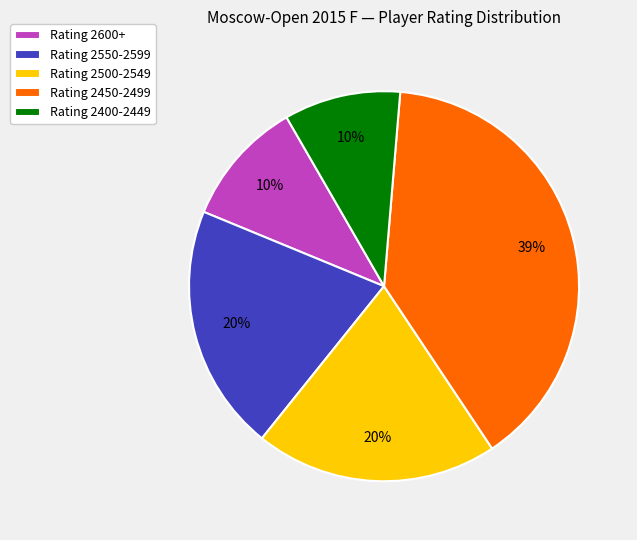

To the nearest percent, what is the average slice percentage?

20%